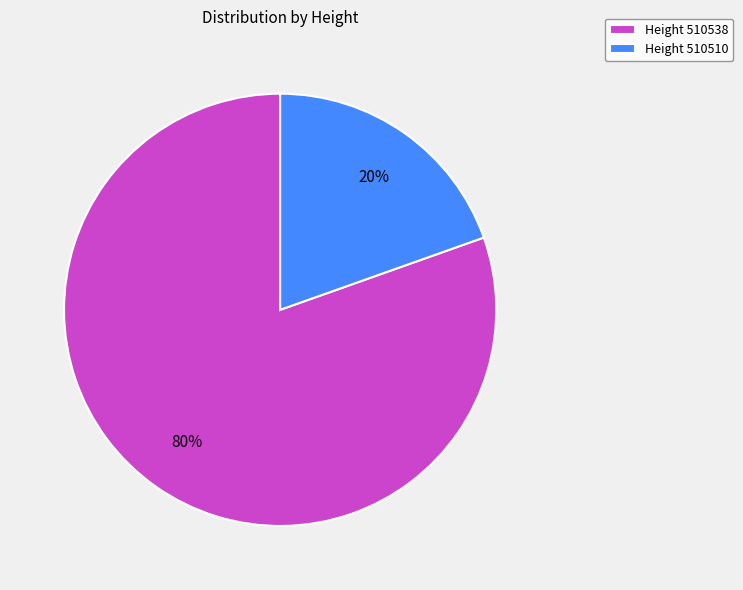

Count the number of slices in the pie.

2